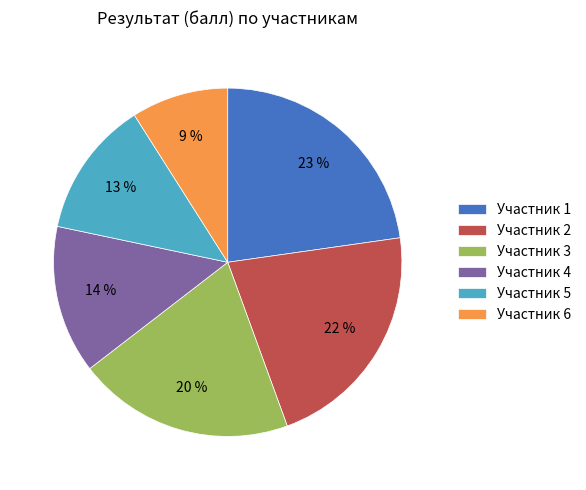

Does any single category account for the majority?

No